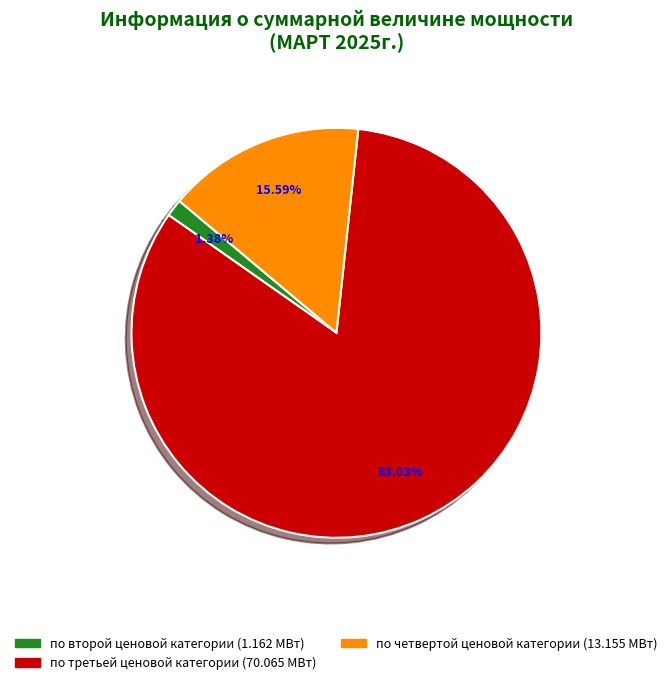

Is there a majority slice in this chart?

Yes